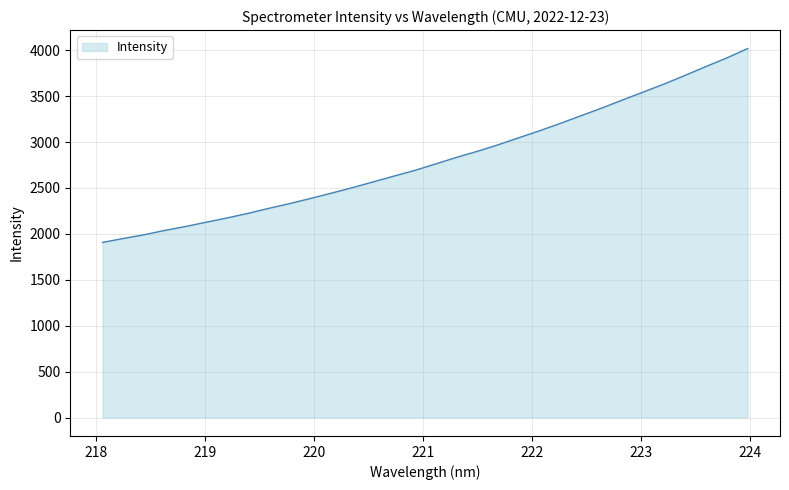

What is the difference between the maximum and minimum values?

2111.4